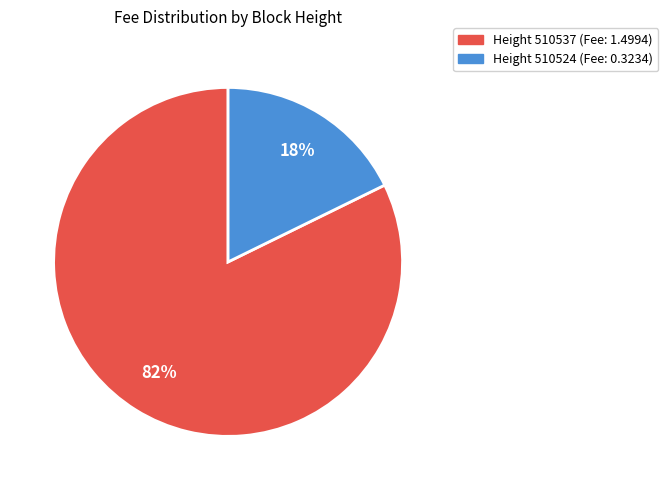

To the nearest percent, what is the average slice percentage?

50%